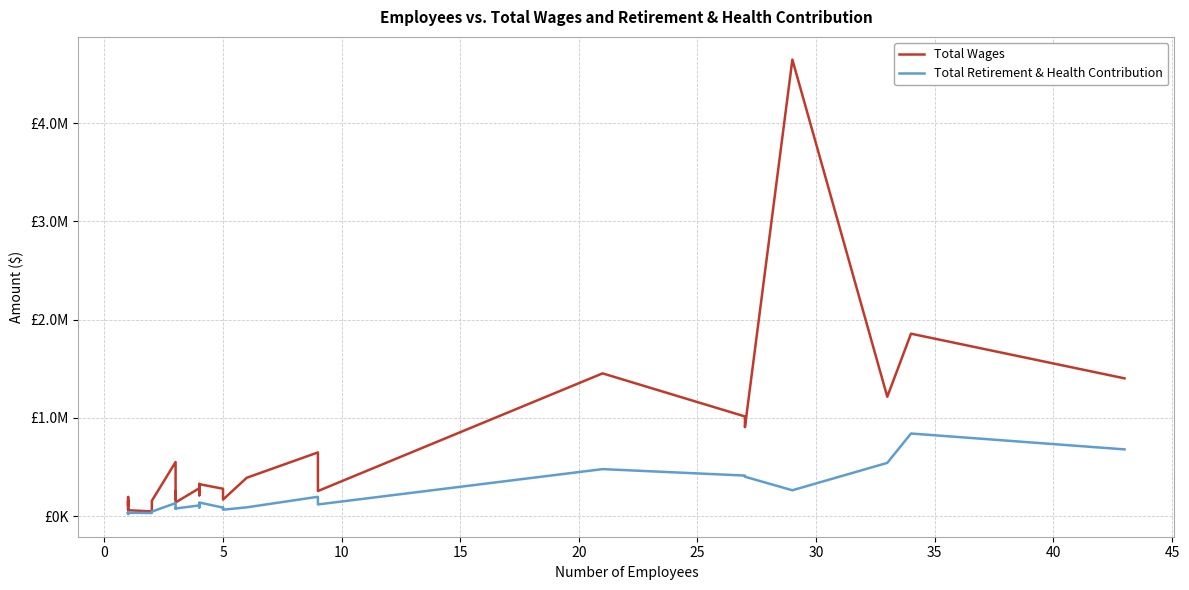

At how many categories does at least one series exceed 479277?

9